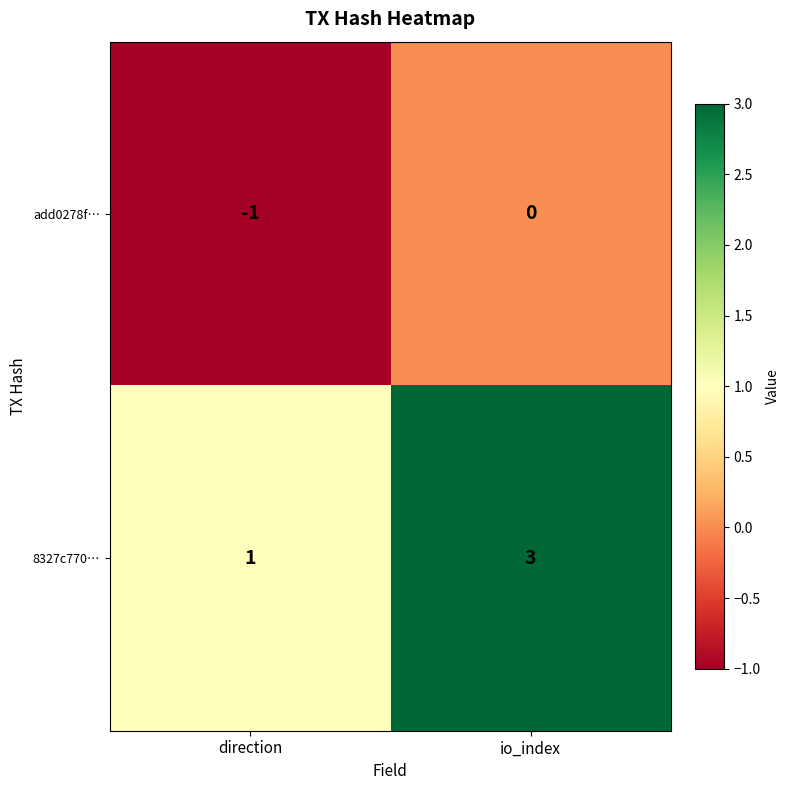

How many distinct data groups are displayed?

2